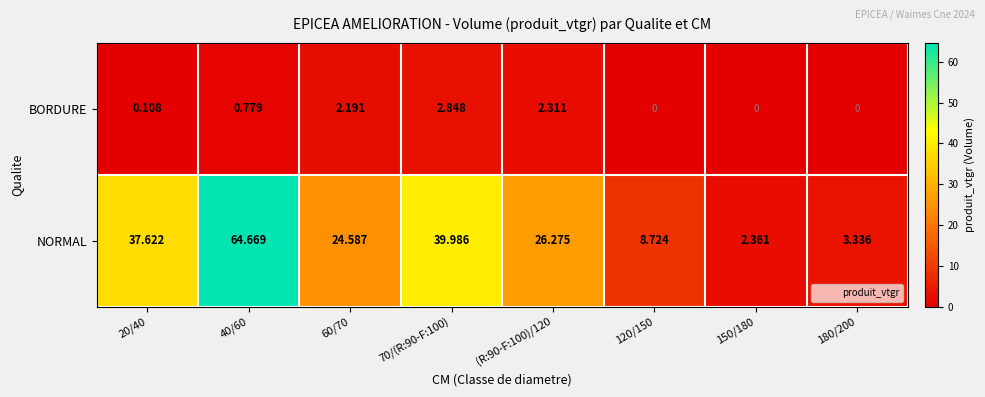

Rank the series by their average value, from lowest to highest.

BORDURE, NORMAL